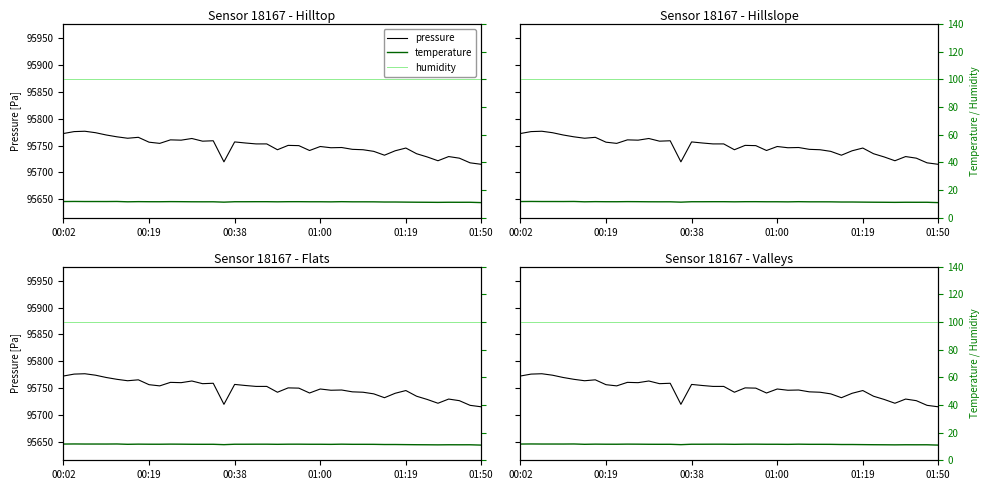

Read the temperature value at 9.

11.6